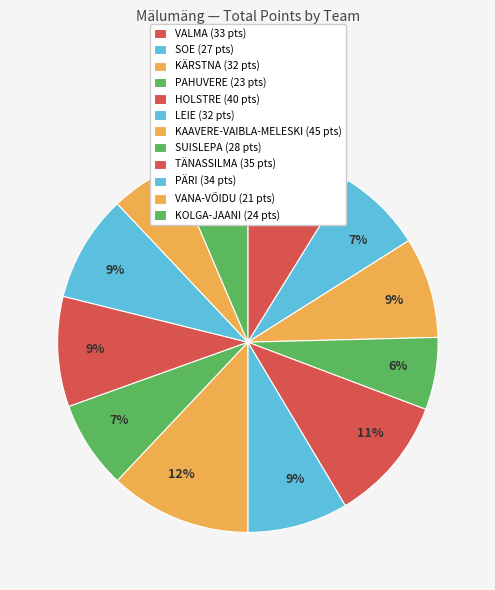

Combined, do SUISLEPA and LEIE account for over 50%?

No